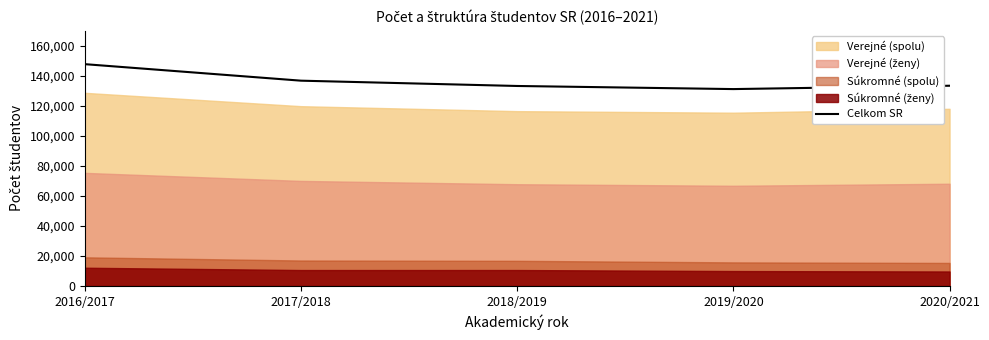

The value at 2020/2021 is 214992. True or false?

False